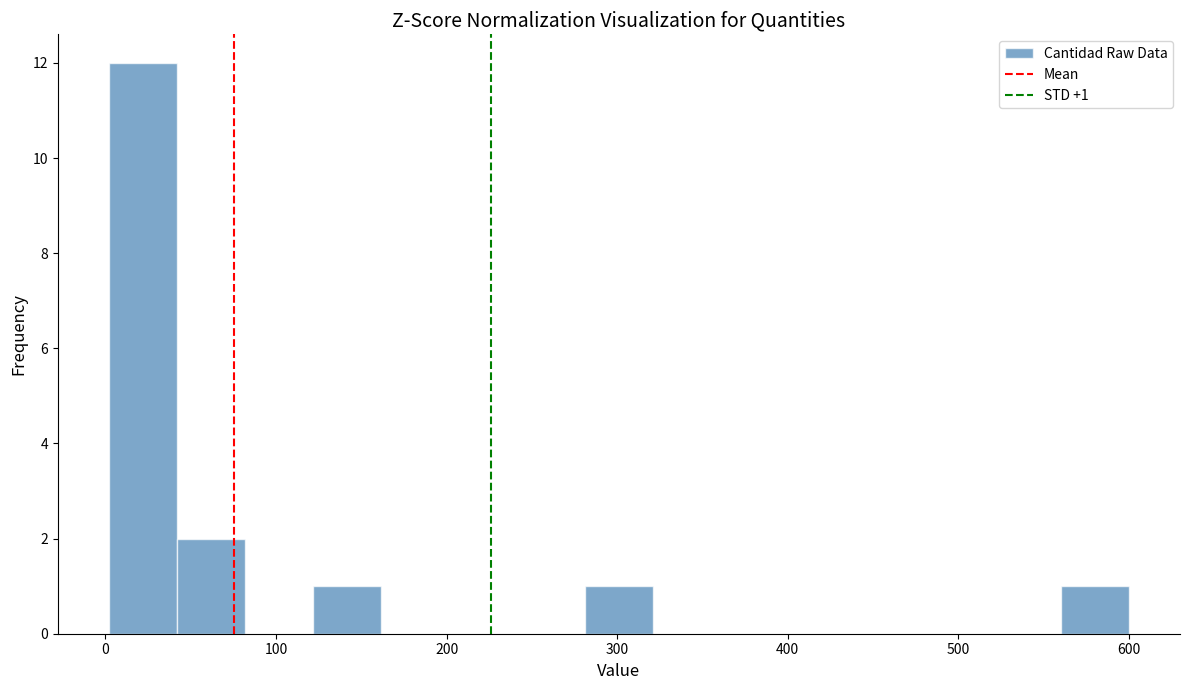

Read against the x-axis, roughly where is the centre of the tallest bar?

20